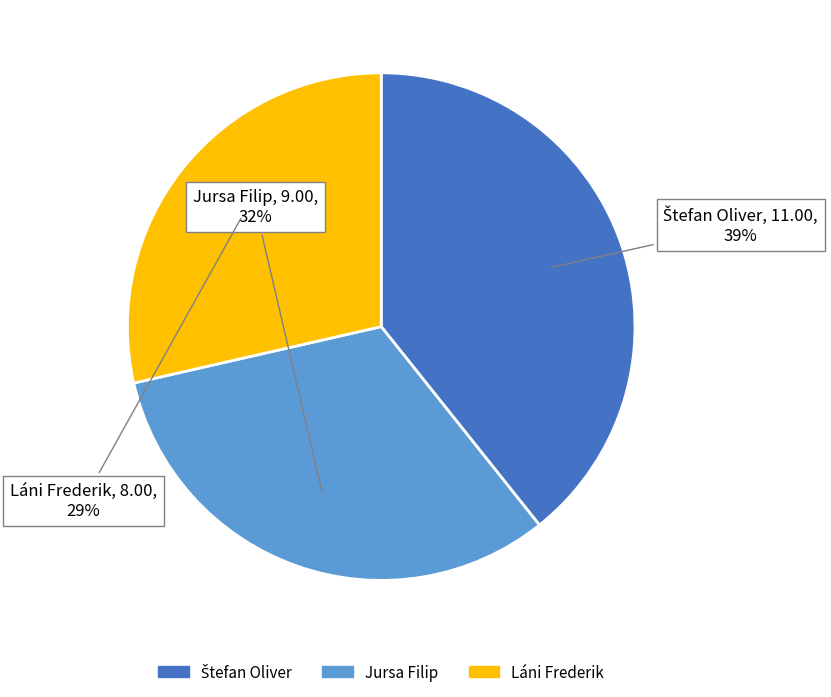

Which has a higher value, Láni Frederik or Jursa Filip?

Jursa Filip